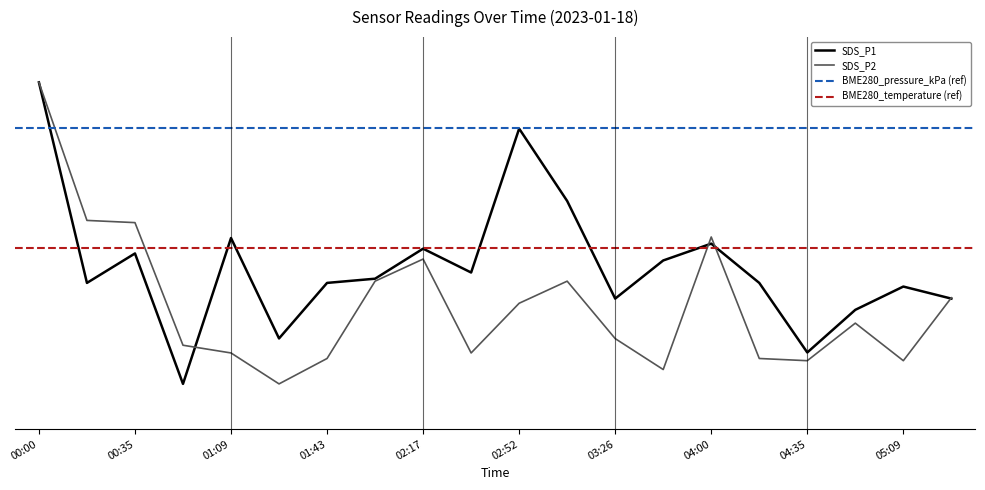

At 00:35, list the series in order from largest to smallest.

SDS_P2, SDS_P1